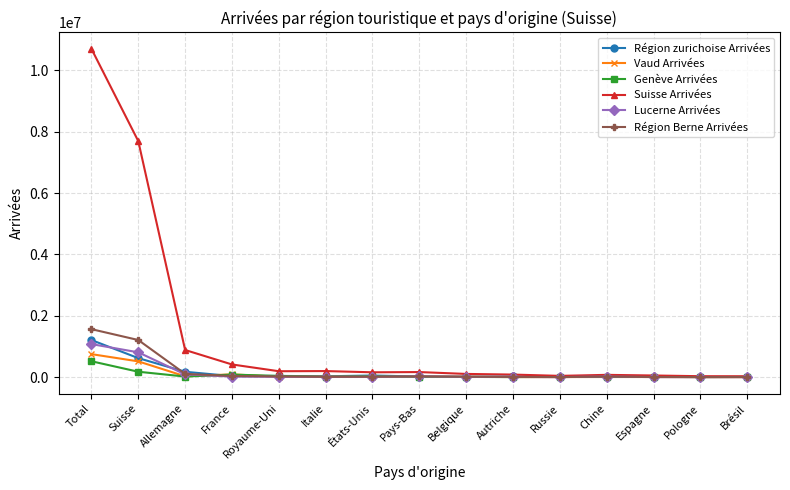

How many distinct data groups are displayed?

6